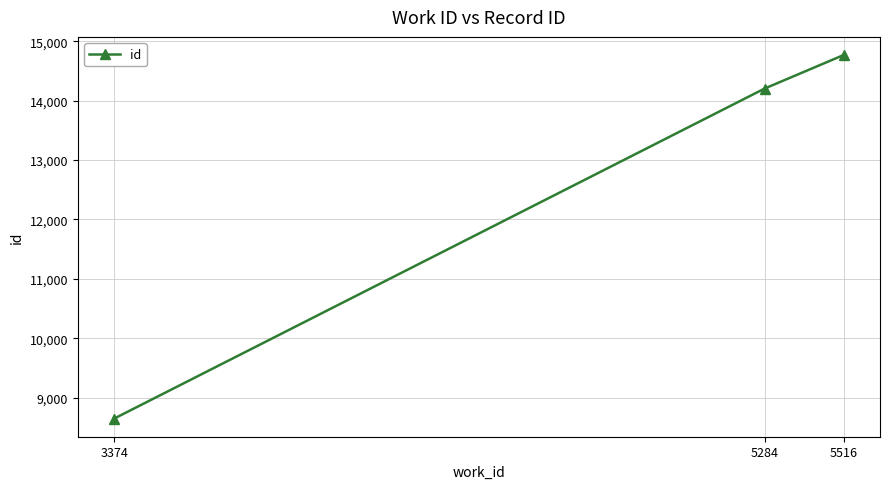

Rank the categories by value from highest to lowest.

5516, 5284, 3374